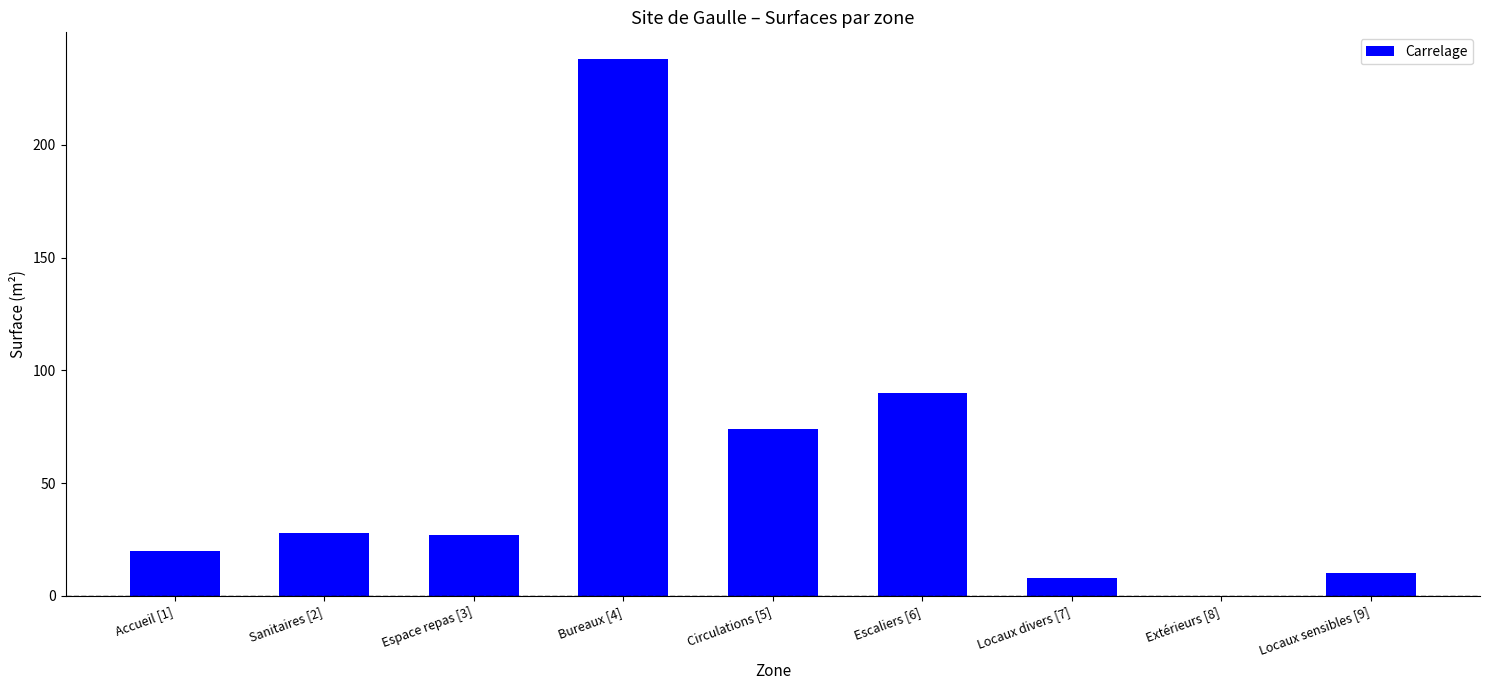

The value at Accueil [1] is 8.8. True or false?

False